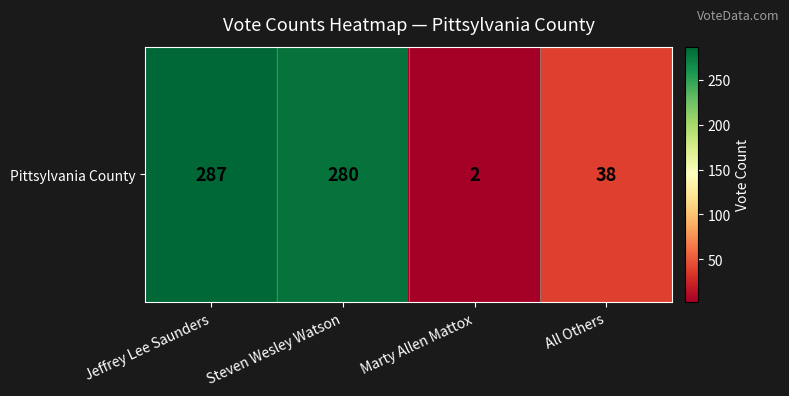

Reading left to right, what are all the values shown in this chart?

Jeffrey Lee Saunders=287	Steven Wesley Watson=280	Marty Allen Mattox=2	All Others=38